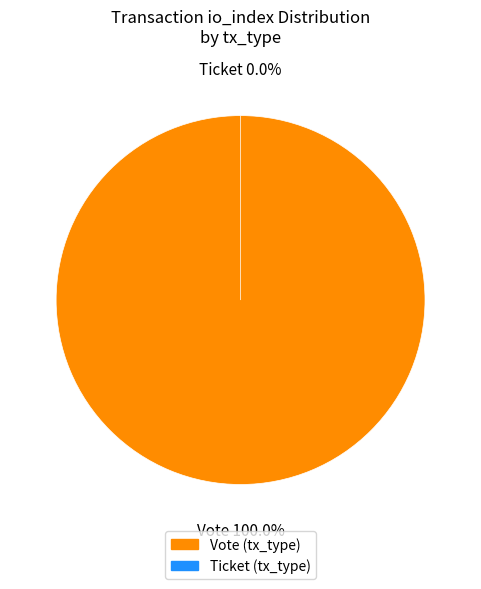

How many segments does this pie chart have?

2